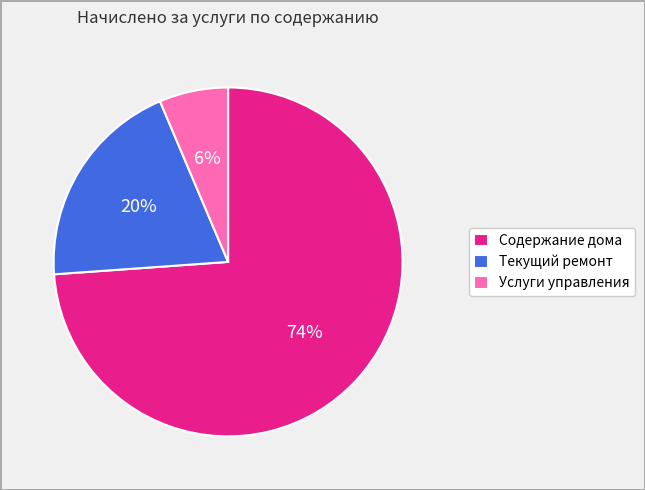

Rank the categories by value from highest to lowest.

Содержание дома, Текущий ремонт, Услуги управления